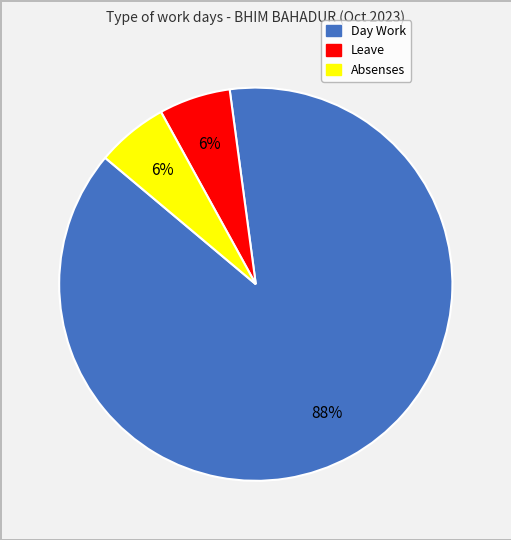

To the nearest percent, what is the difference between the Absenses and Day Work slice percentages?

82%